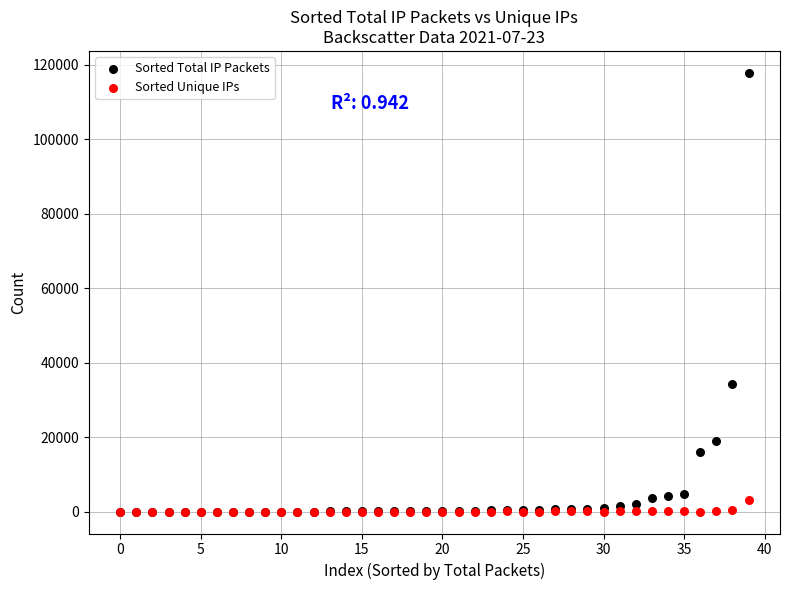

In the Sorted Total IP Packets series, what Y value is closest to 58935?

34329